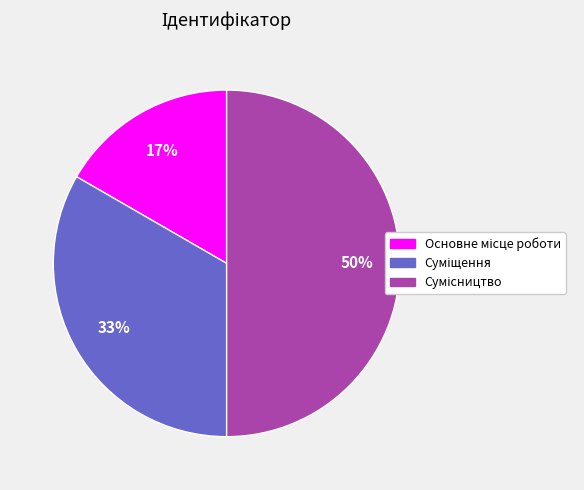

To the nearest percent, what is the average slice percentage?

33%